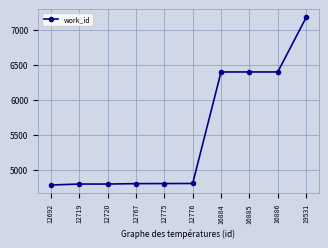

True or false: the data shows 6397 at 16886.

True